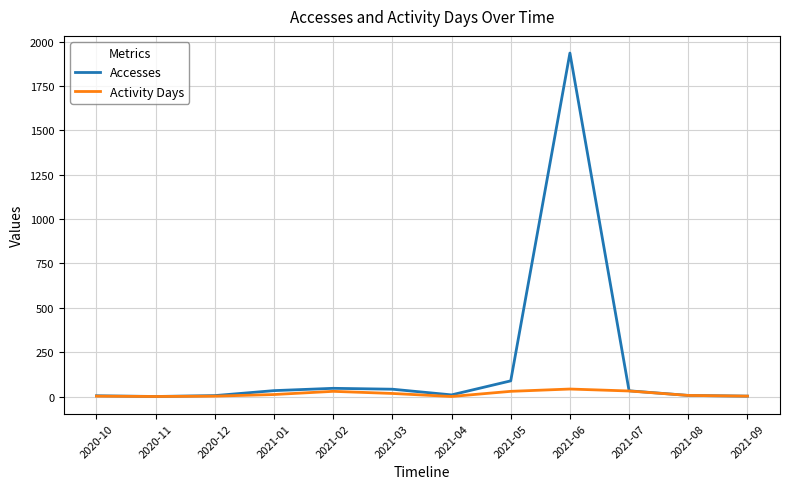

At which category is the sum across all series the highest?

2021-06